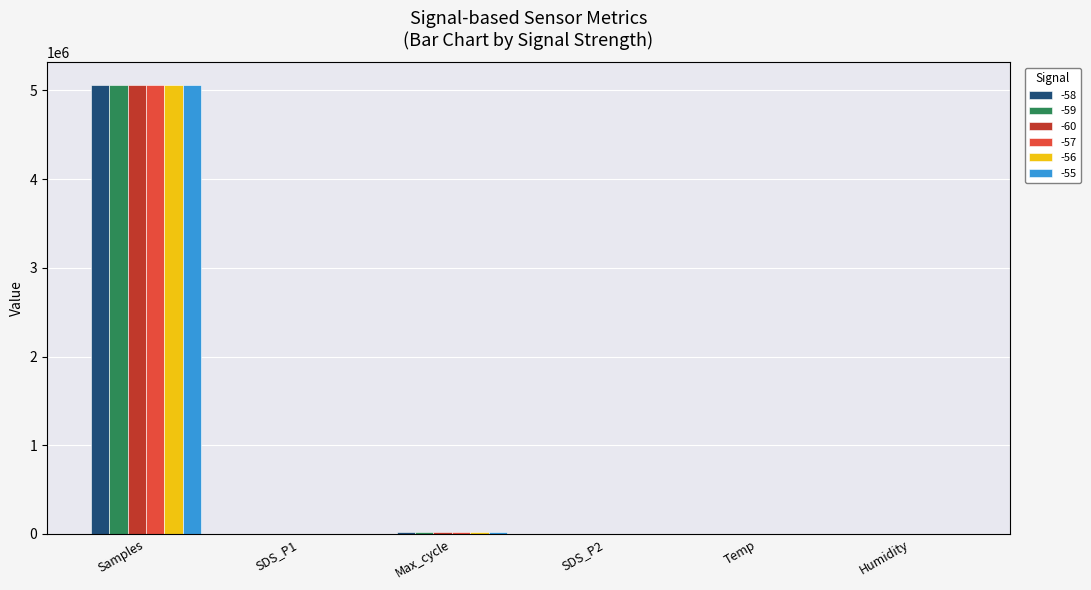

True or false: -55 has a value of 2861012.6 at Samples.

False